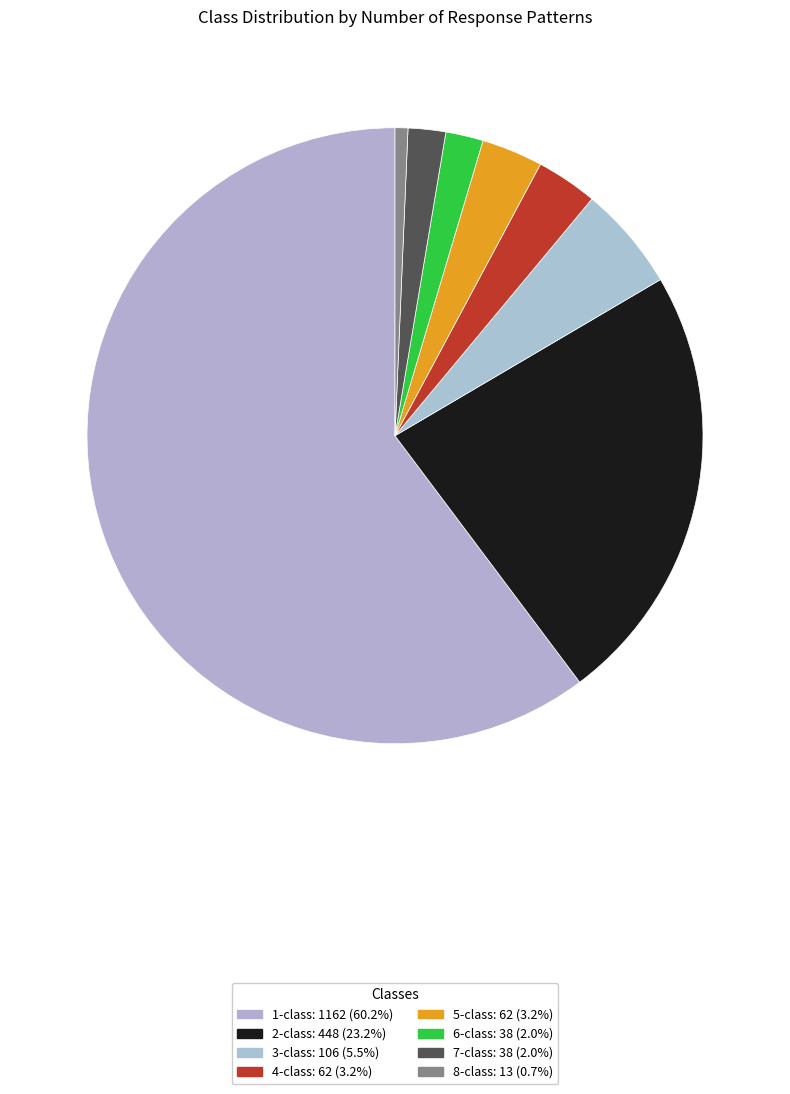

What is the majority slice?

1-class